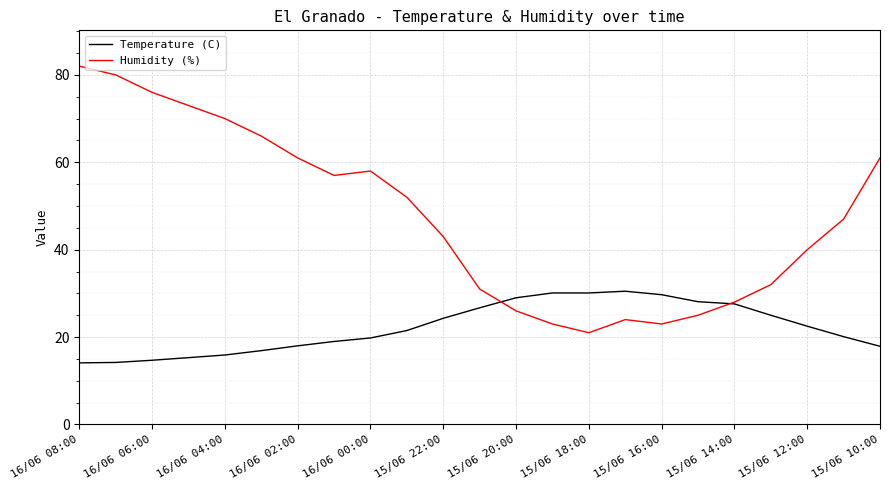

What is the difference between the second highest and minimum values in the Humidity (%) series?

59.0